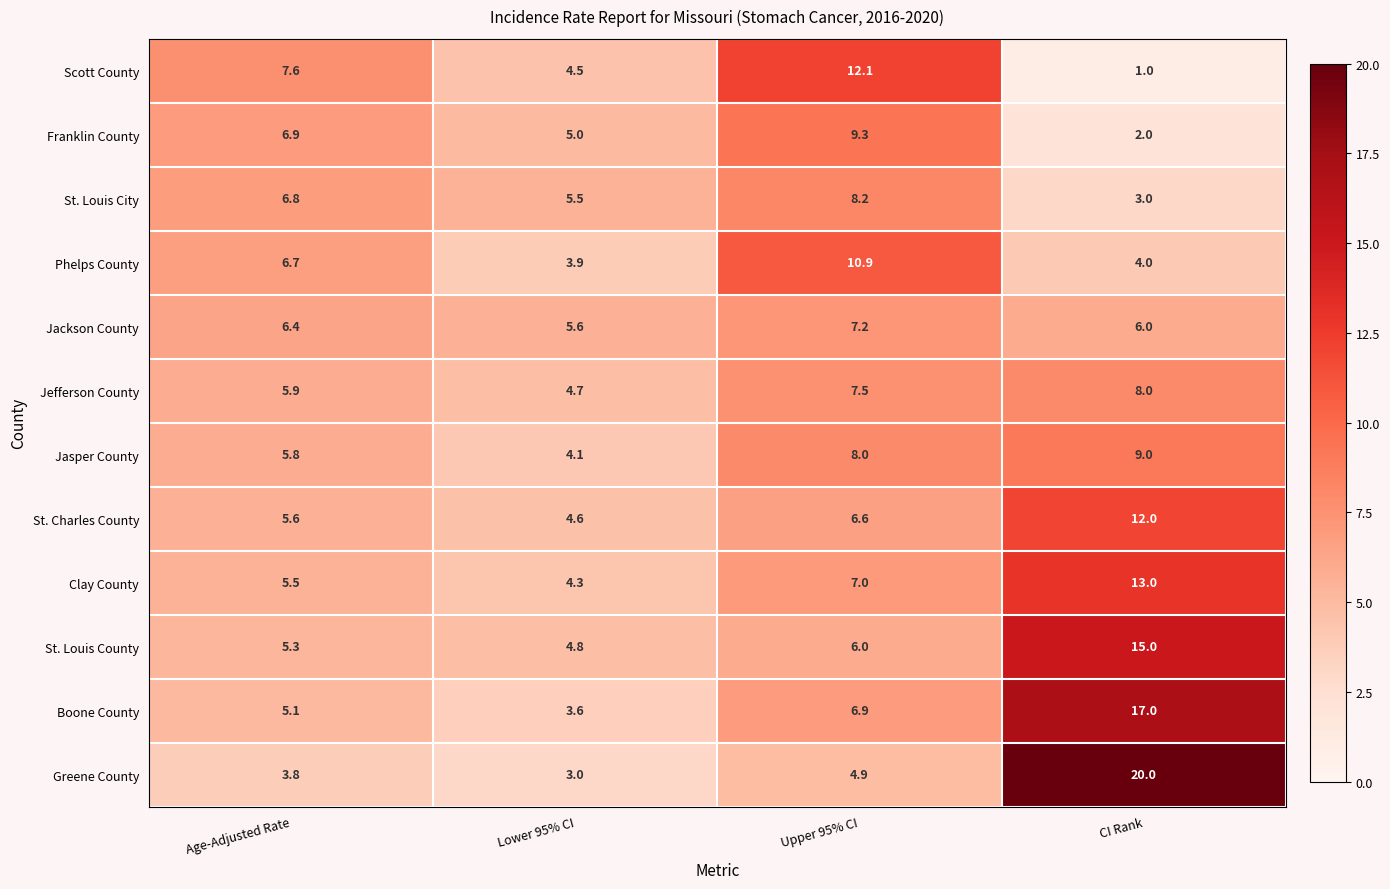

What is the greatest value displayed?

20.0